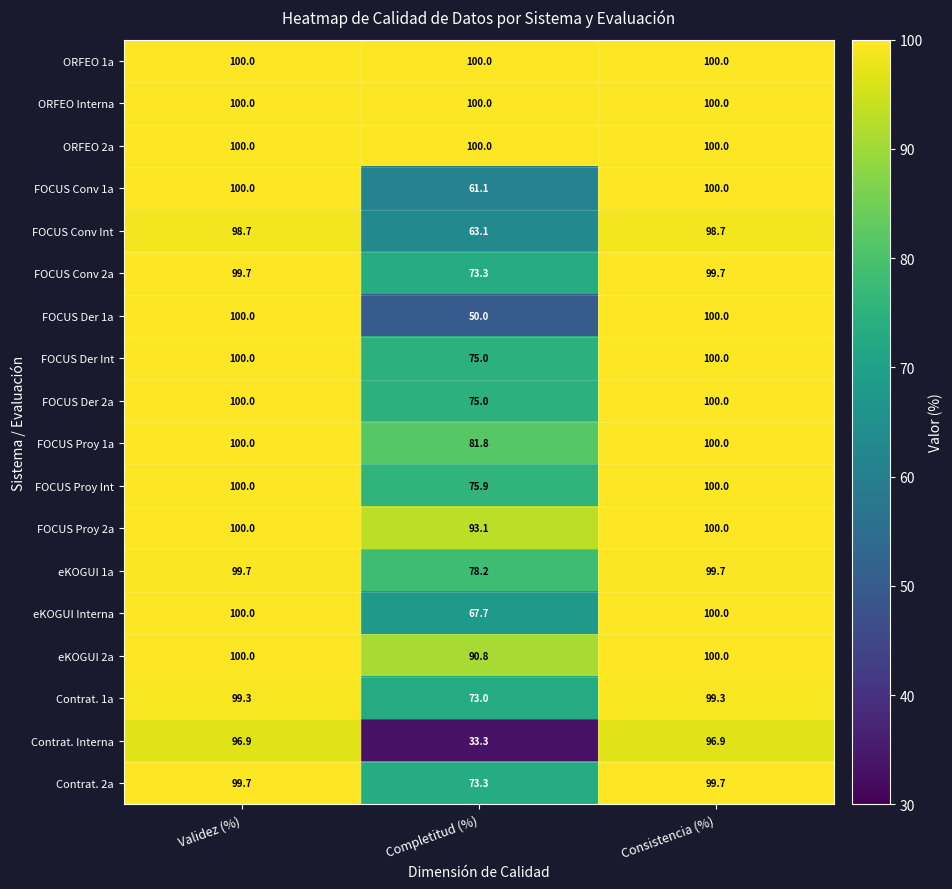

What is the minimum value shown in the chart?

33.3